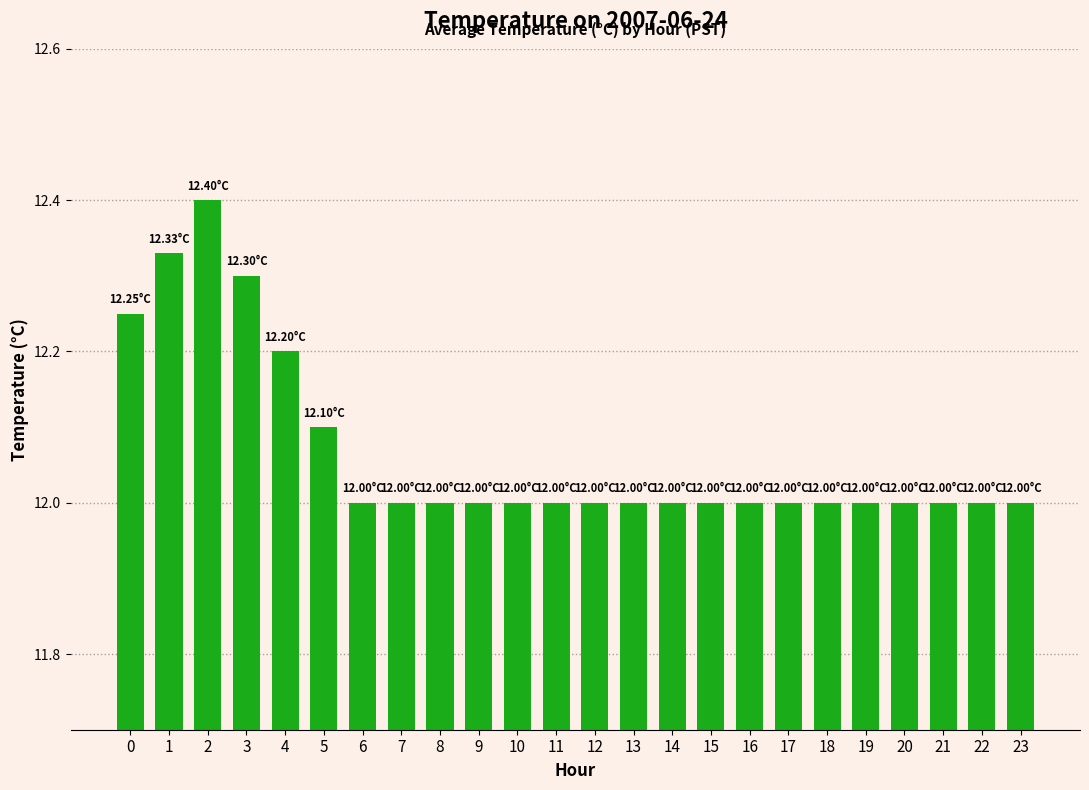

Approximately how many times larger is the value at 10 compared to 20?

1.0